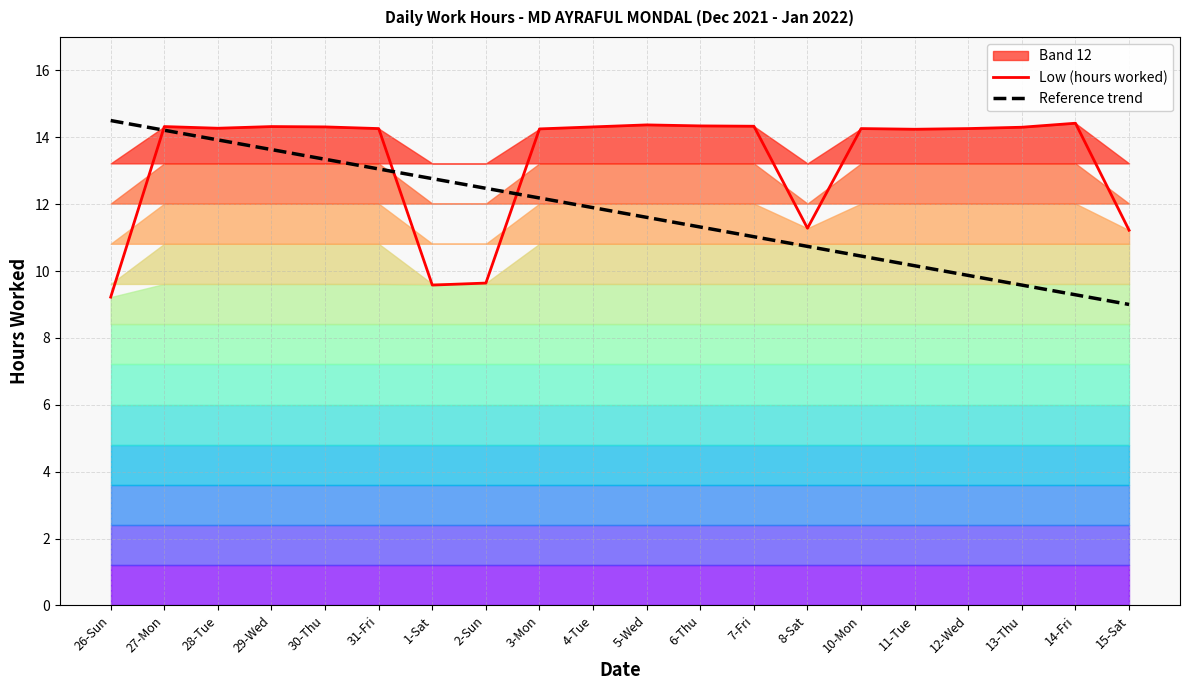

Count the number of data series in this chart.

2